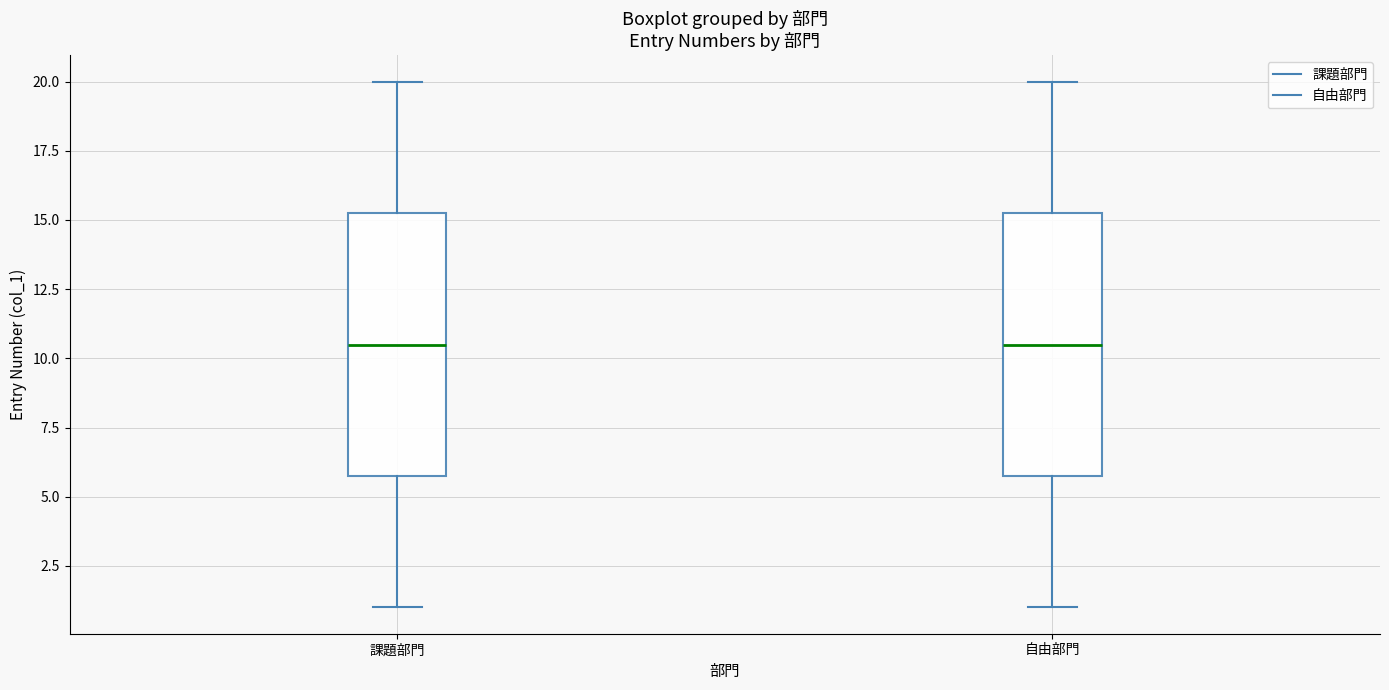

Reading left to right, transcribe this box plot: for each box, give where its median line is, the range the box spans, and where its two whiskers end, as read against the y-axis. The values are not printed on the chart, so give them approximately, as read against the axis.

課題部門: median 10.5, box 6.0 to 15.5, whiskers 1.0 to 20.0
自由部門: median 10.5, box 6.0 to 15.5, whiskers 1.0 to 20.0